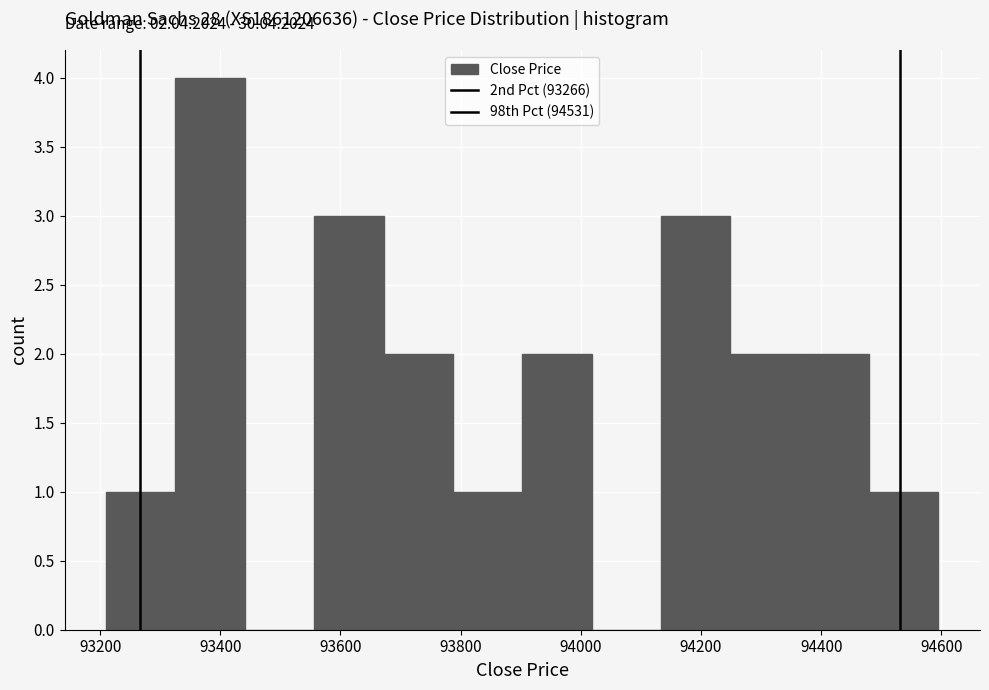

Over which range of the x-axis is the bar tallest?

93320 to 93440